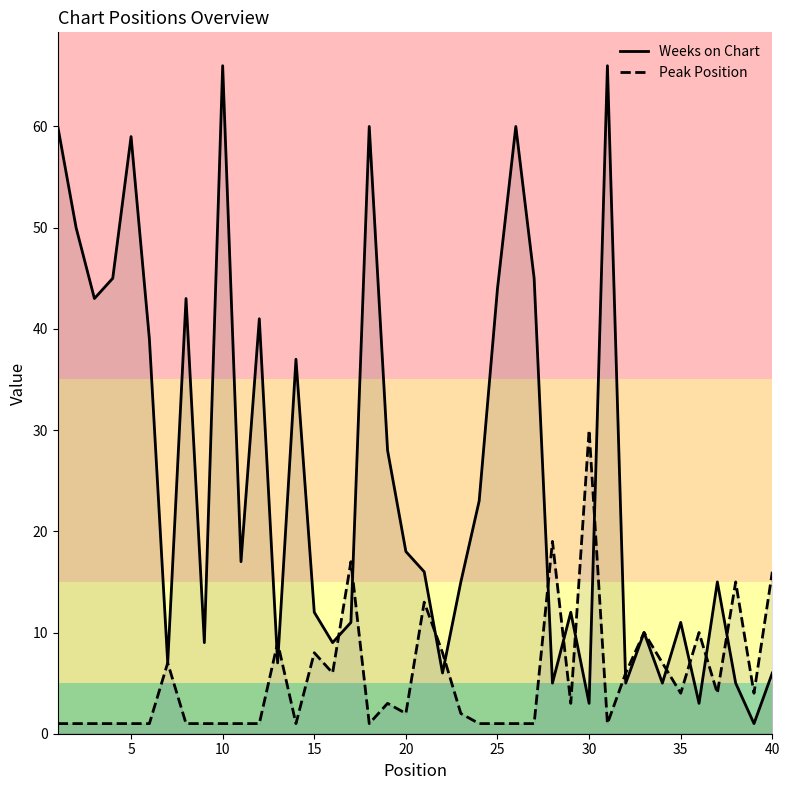

How many data points does each series have?

40